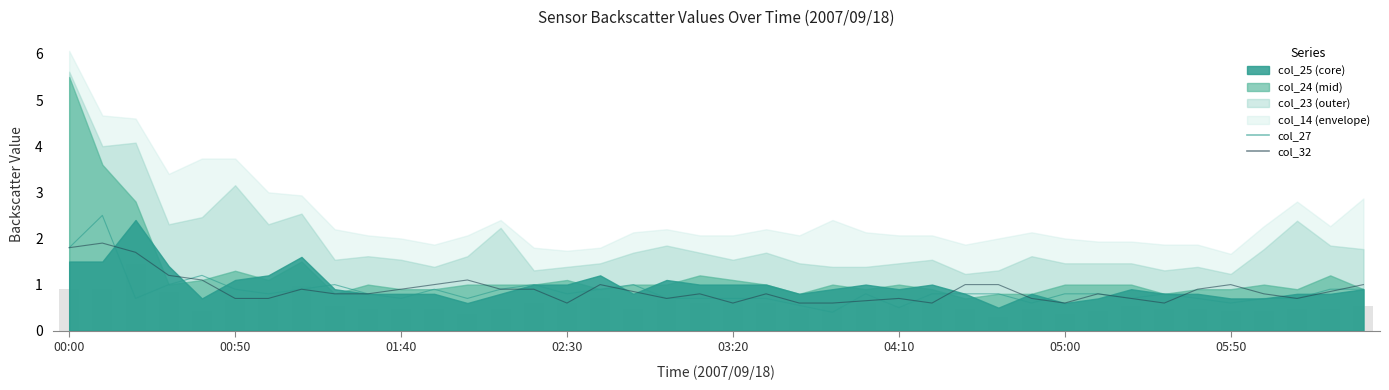

How many data points does each series have?

40